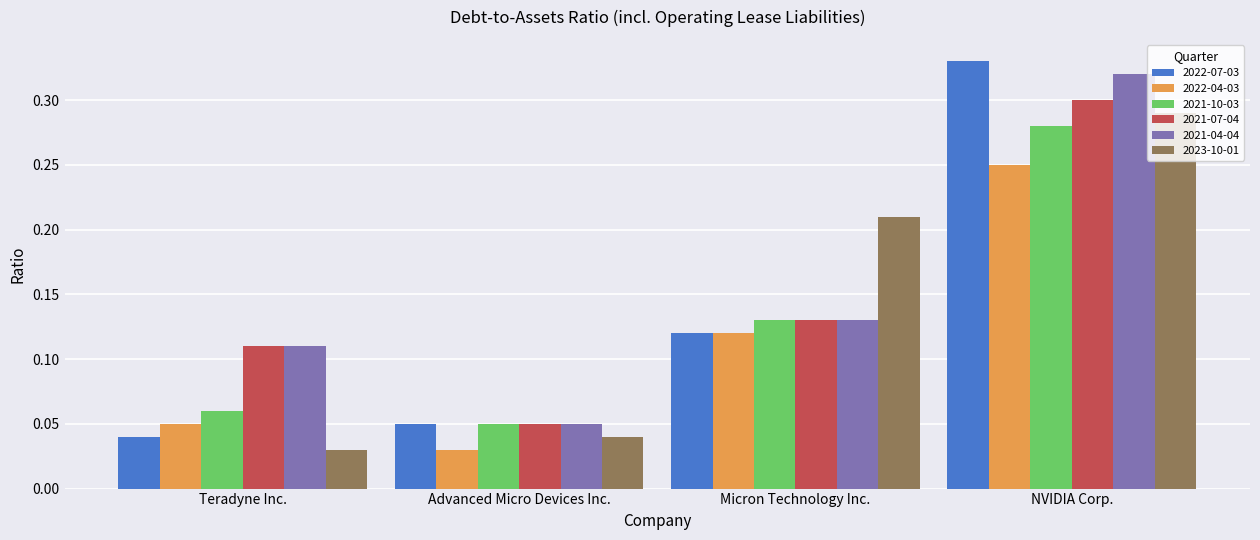

The value of 2022-04-03 at Teradyne Inc. is 0.0. True or false?

False